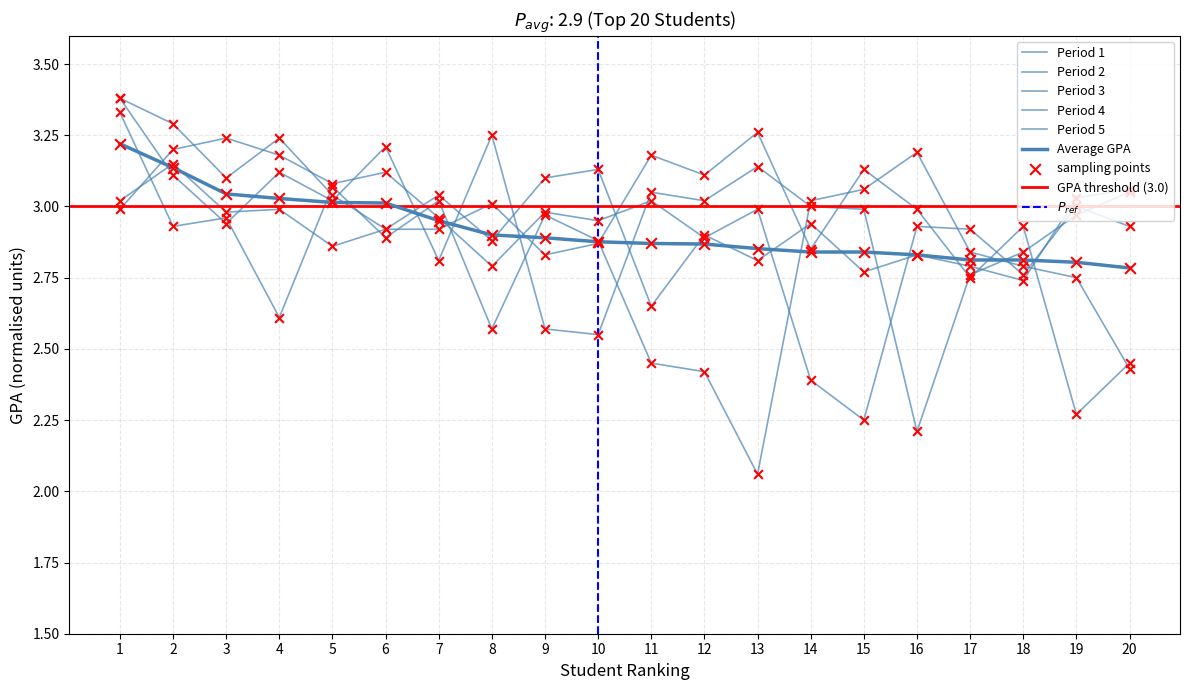

What is the total value across all series at 9?

17.3